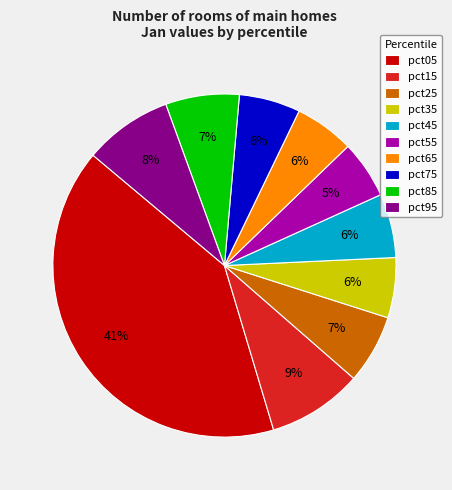

To the nearest percent, what is the combined percentage of pct45 and pct05?

47%